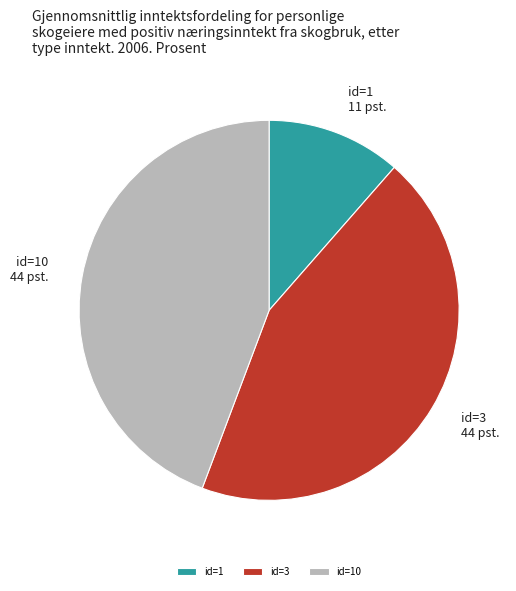

Which slice is the smallest?

id=1